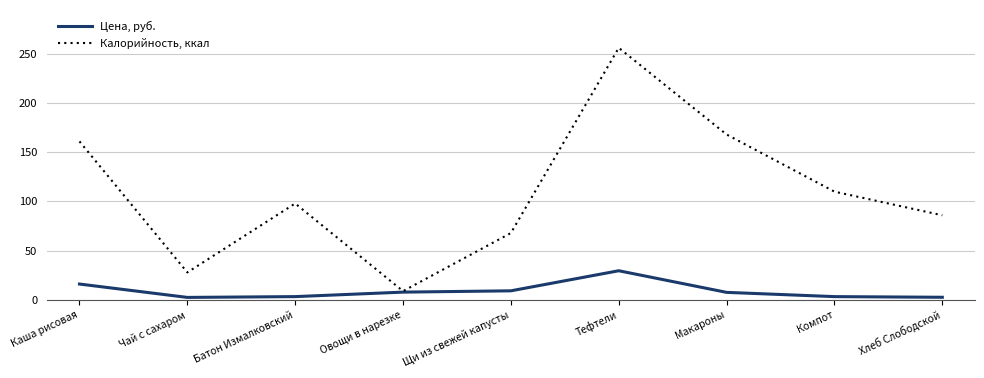

List the series in order of their overall mean, highest first.

Калорийность, ккал, Цена, руб.